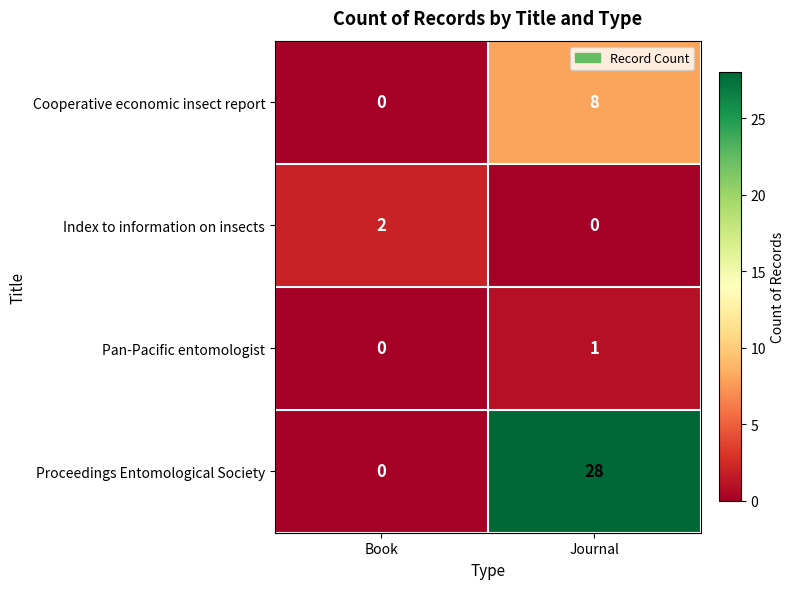

How many distinct data groups are displayed?

4